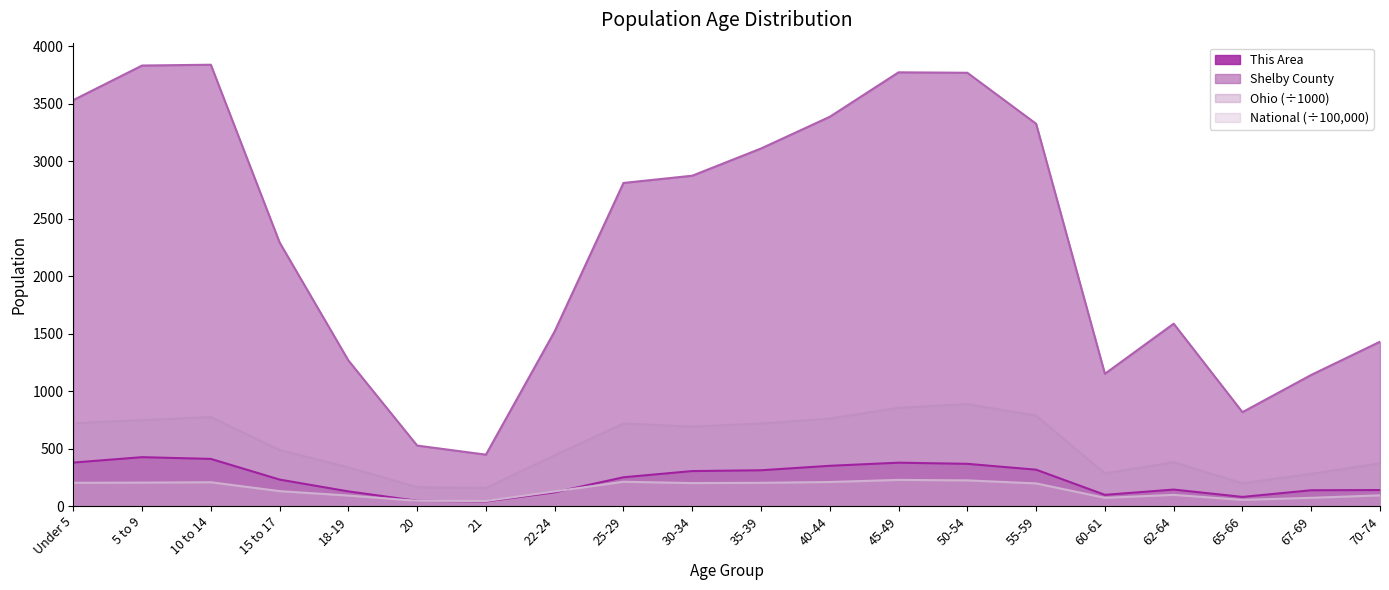

At 40-44, list the series in order from smallest to largest.

National (÷100,000), This Area, Ohio (÷1000), Shelby County